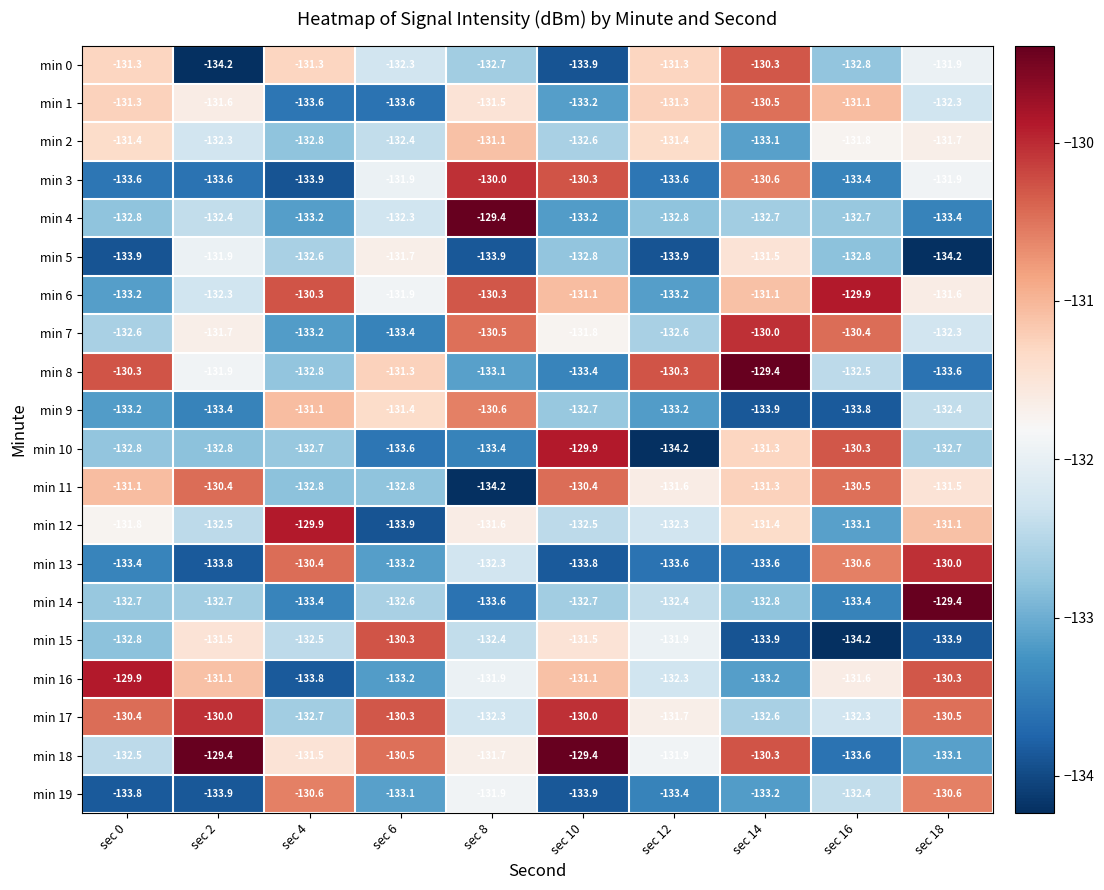

What is the difference between the second highest and minimum values in the min 16 series?

3.5